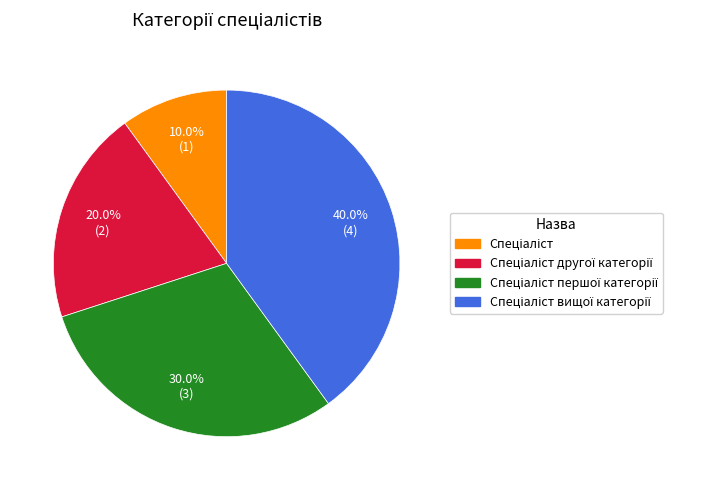

Is there a majority slice in this chart?

No